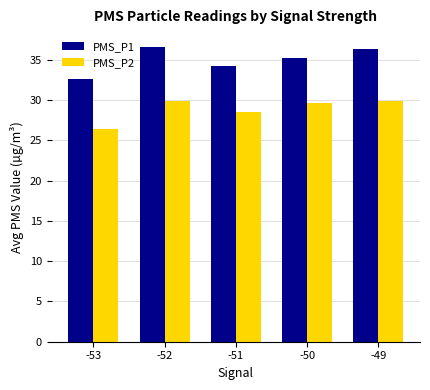

List the series in order of their peak value, lowest first.

PMS_P2, PMS_P1